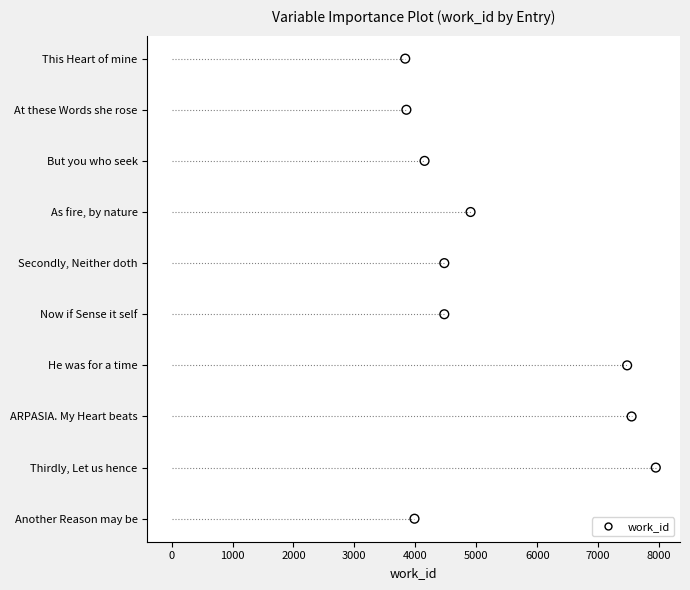

What is the change in value from 2000 to 7000?

+5